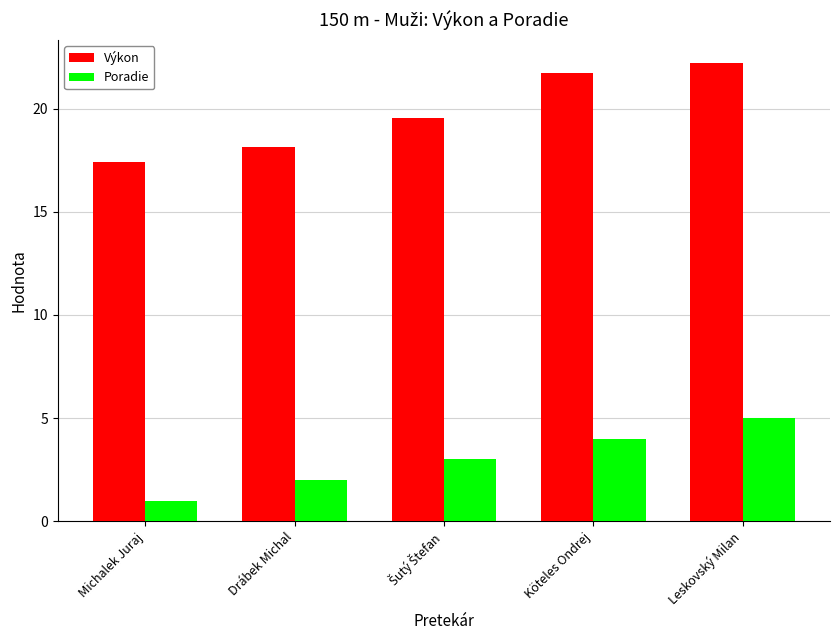

Does the chart contain any negative values?

No